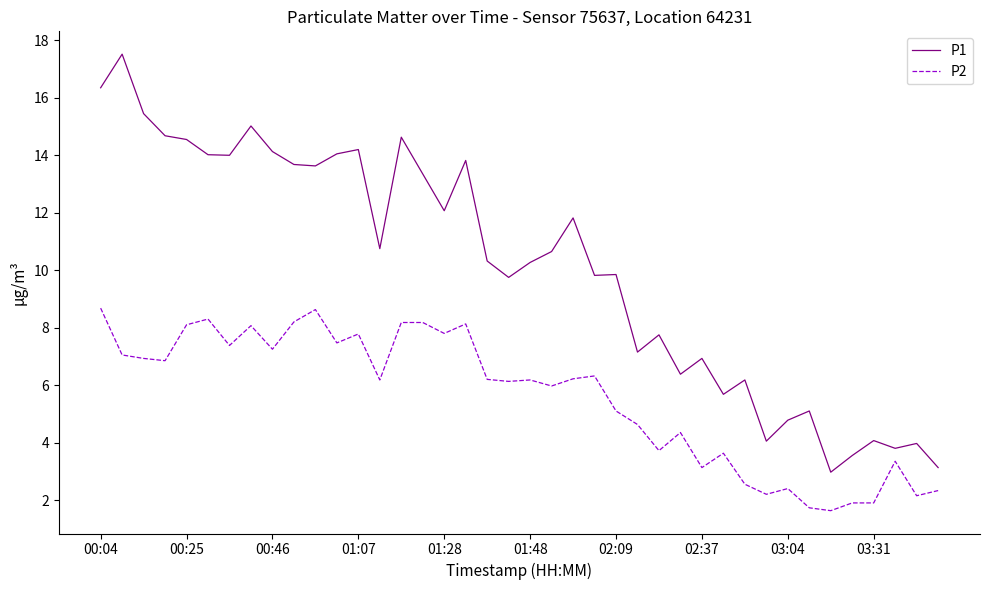

What is the lowest value of the P1 series?

3.0